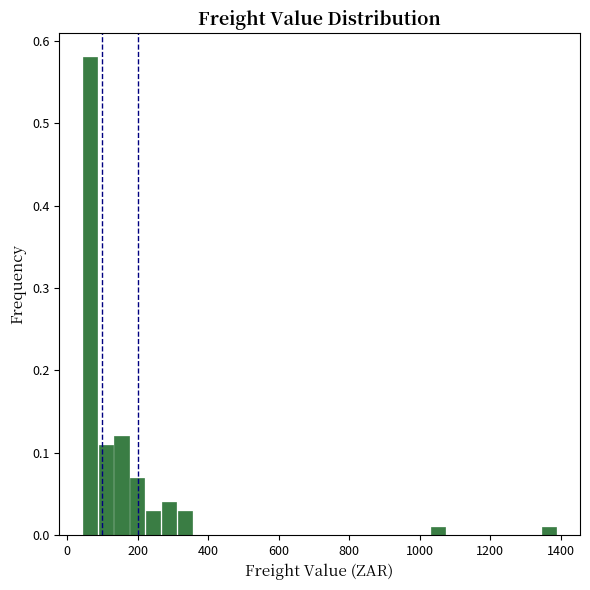

Read against the x-axis, roughly where is the centre of the tallest bar?

60